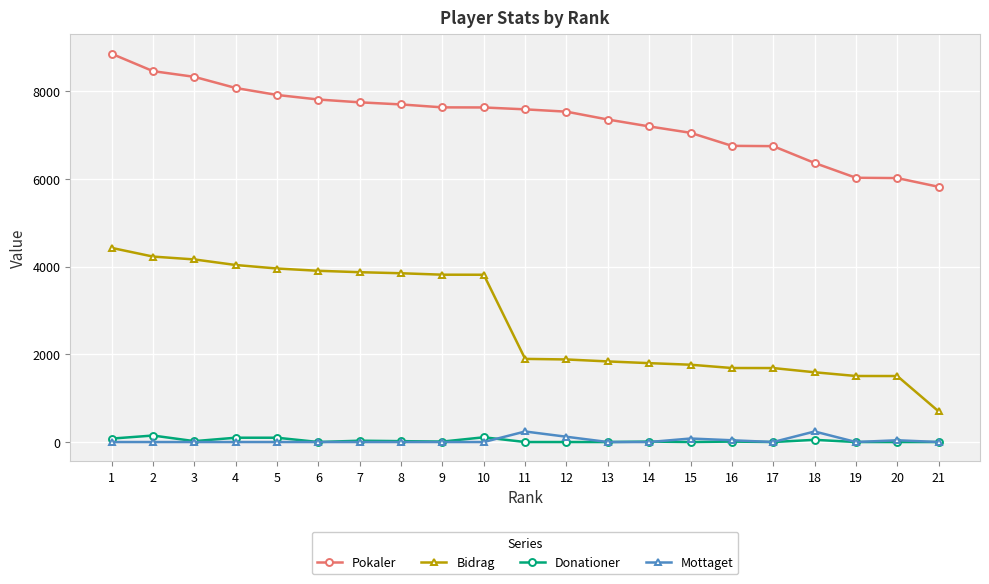

What is the maximum value shown in the chart?

8850